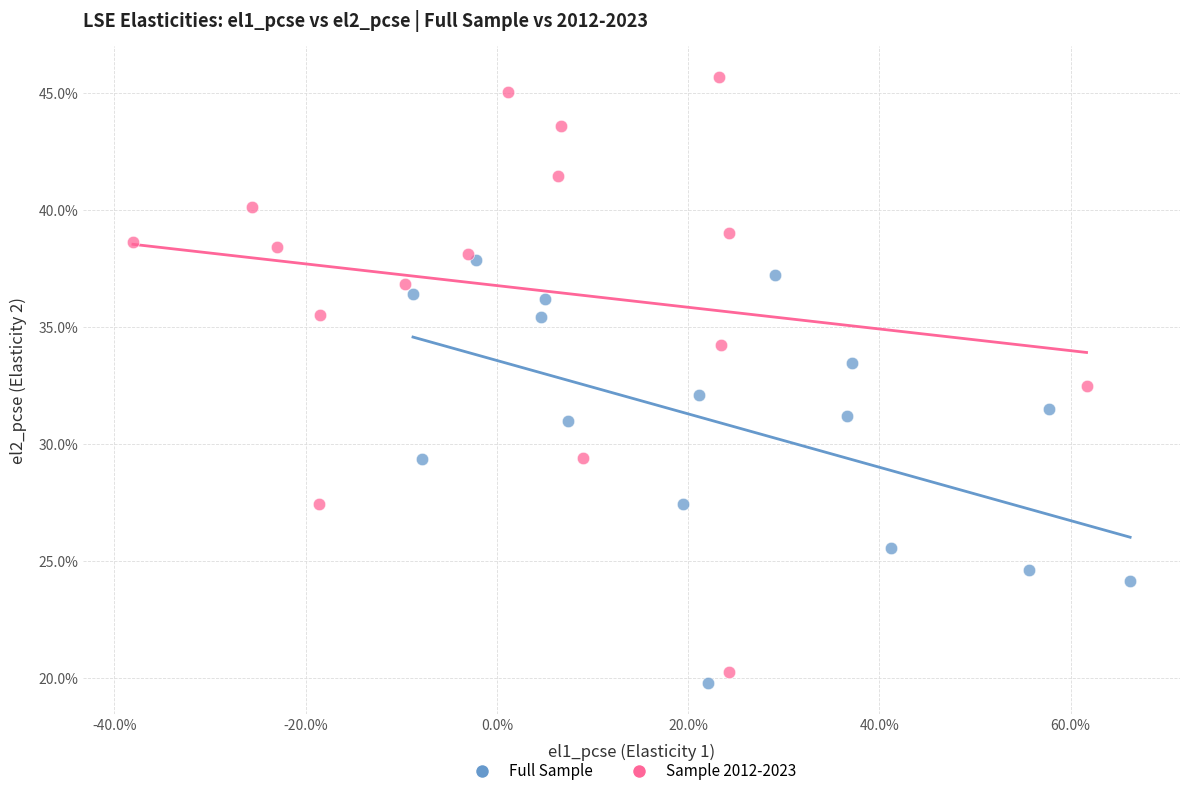

Which series contains the lowest Y value?

Full Sample